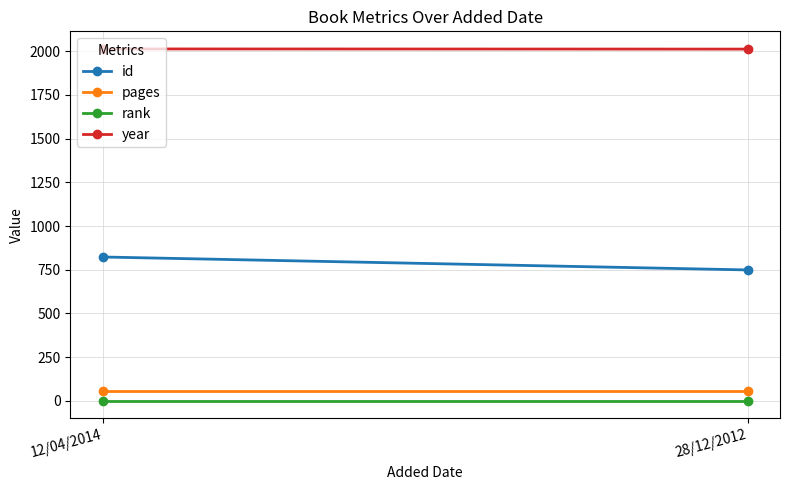

Is the value of year at 28/12/2012 greater than the value of id at 12/04/2014?

Yes